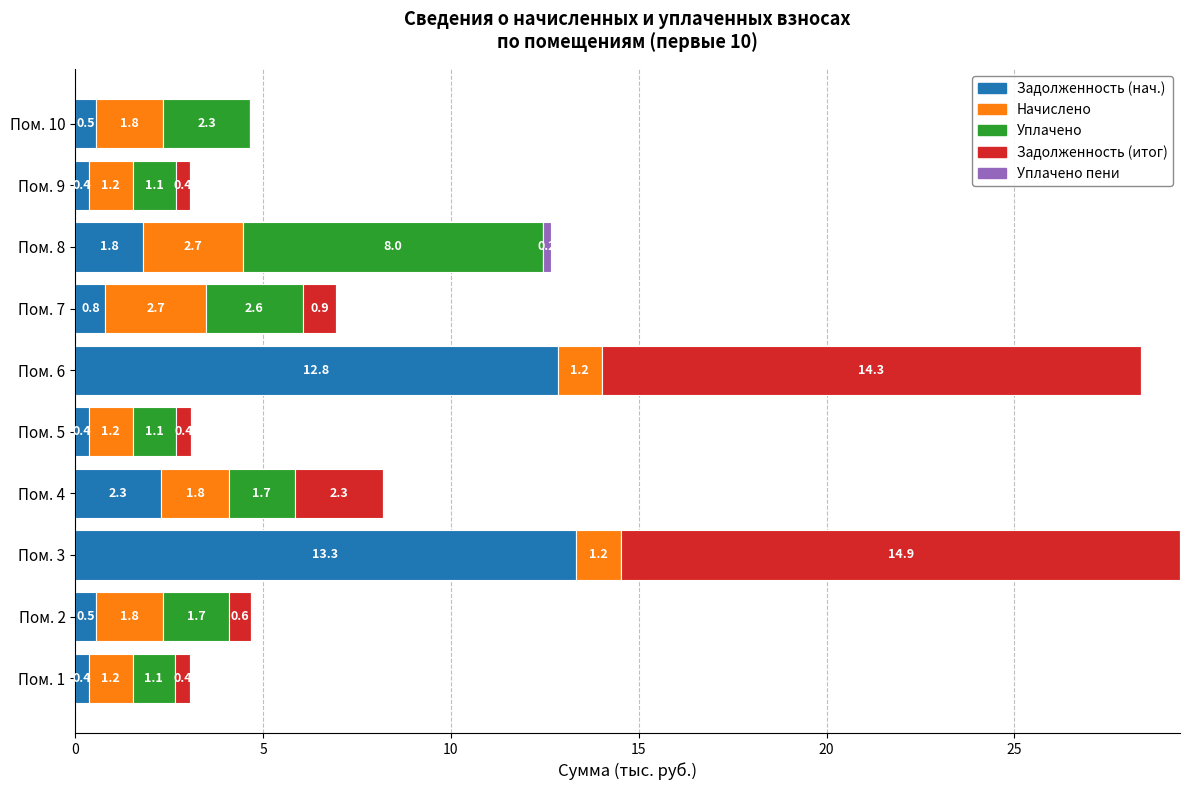

Is it true that Задолженность (нач.) equals 21.1 at Пом. 6?

False